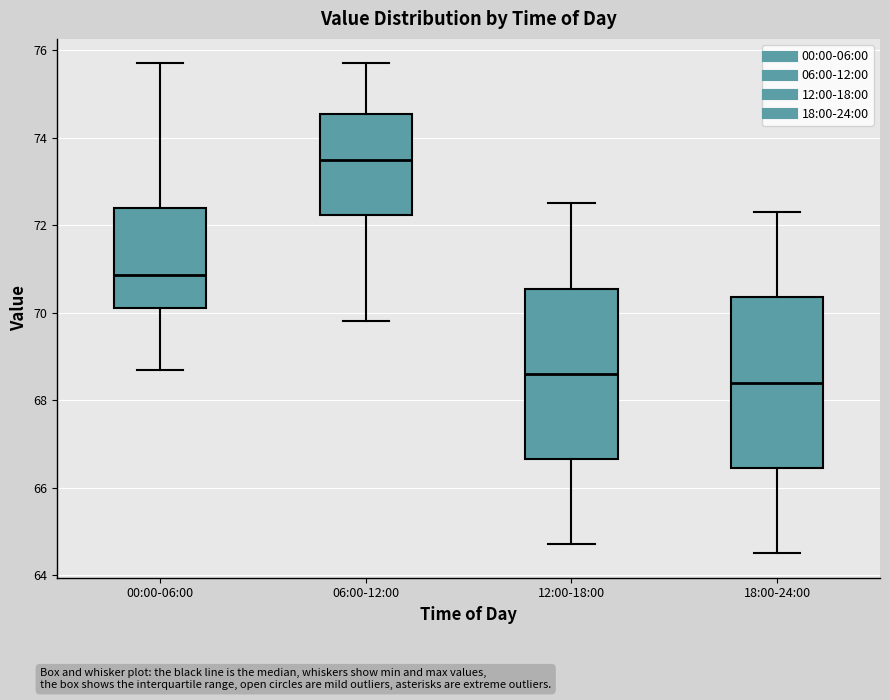

Which box's median line is the highest?

06:00-12:00